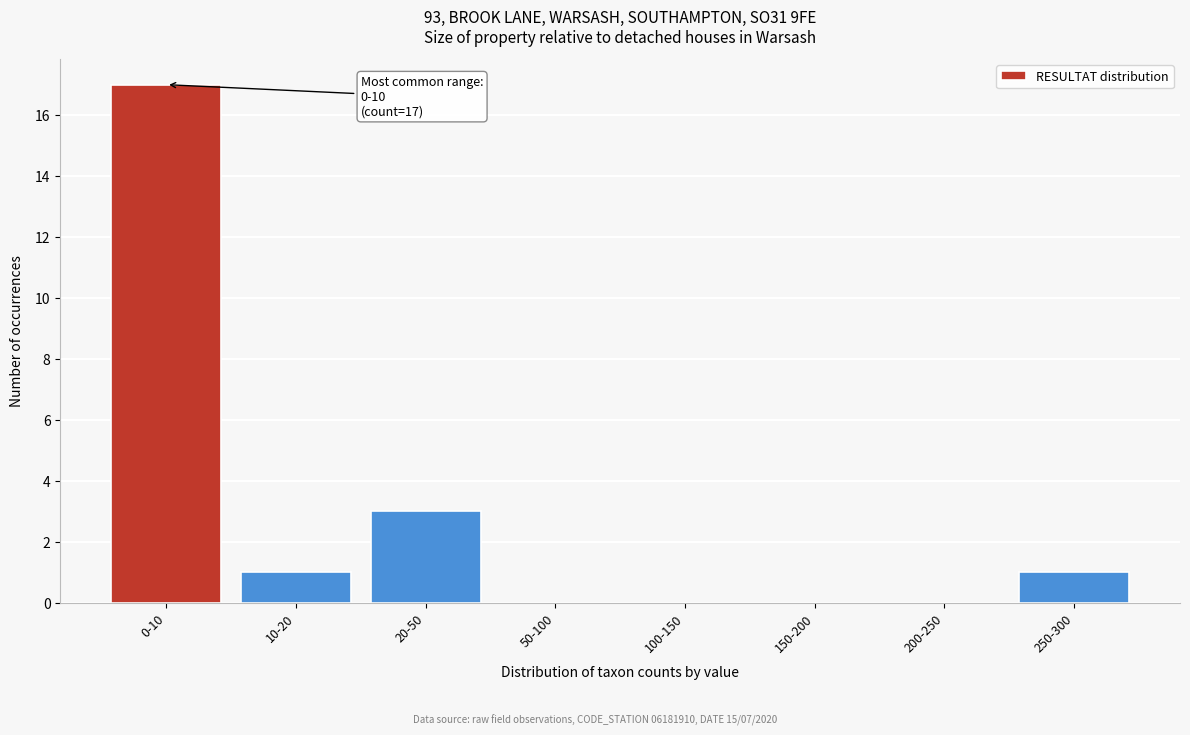

Reading left to right, list all the values displayed in this chart.

0-10=17	10-20=1	20-50=3	50-100=0	100-150=0	150-200=0	200-250=0	250-300=1